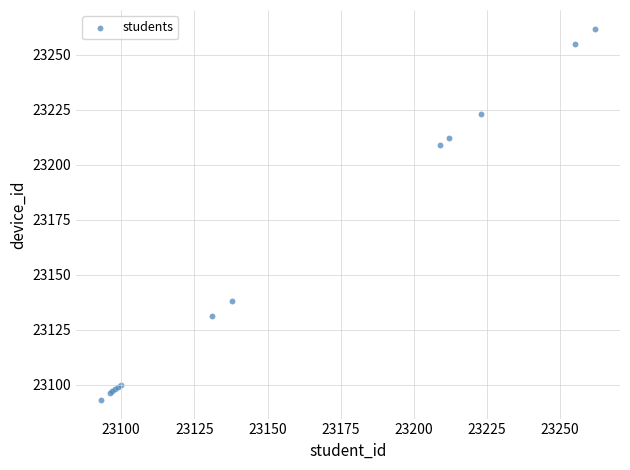

What Y value in the scatter plot is closest to 23177?

23209